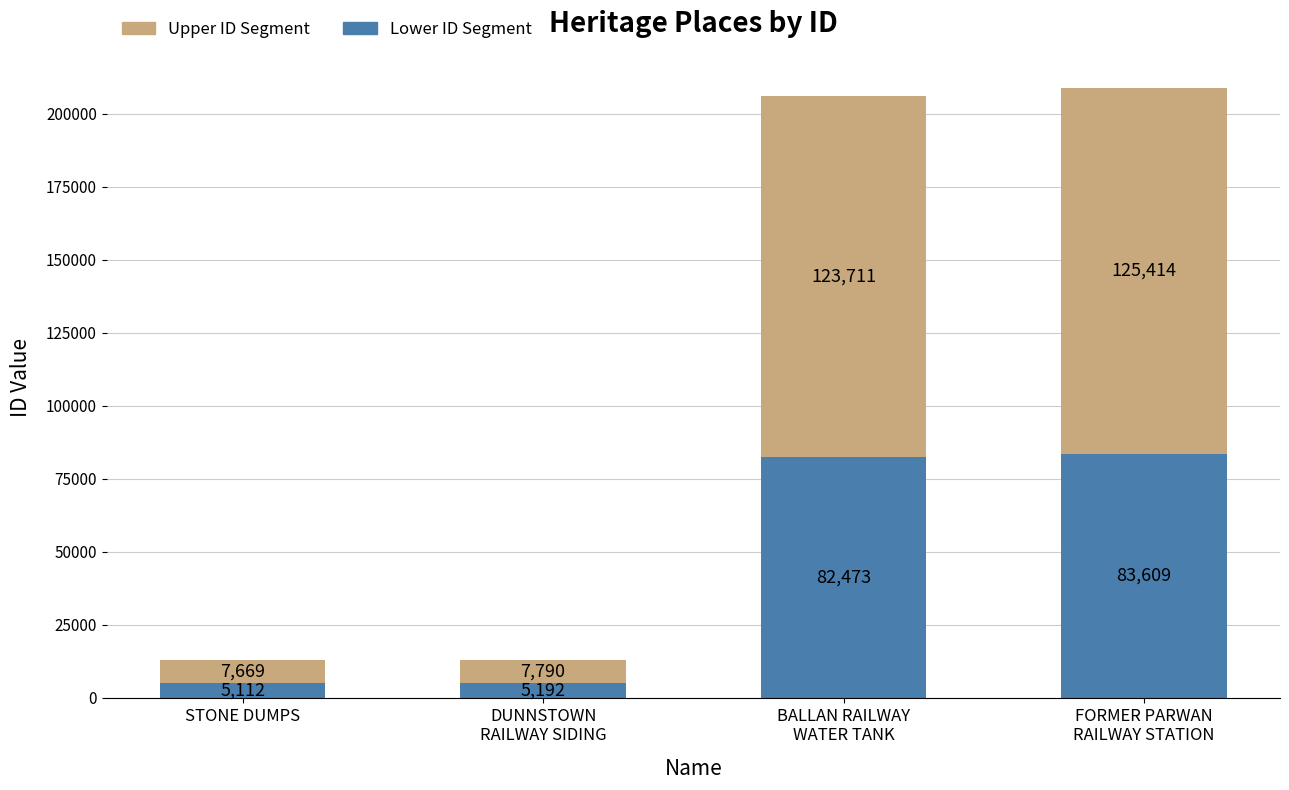

What is the total value across all series at STONE DUMPS?

12781